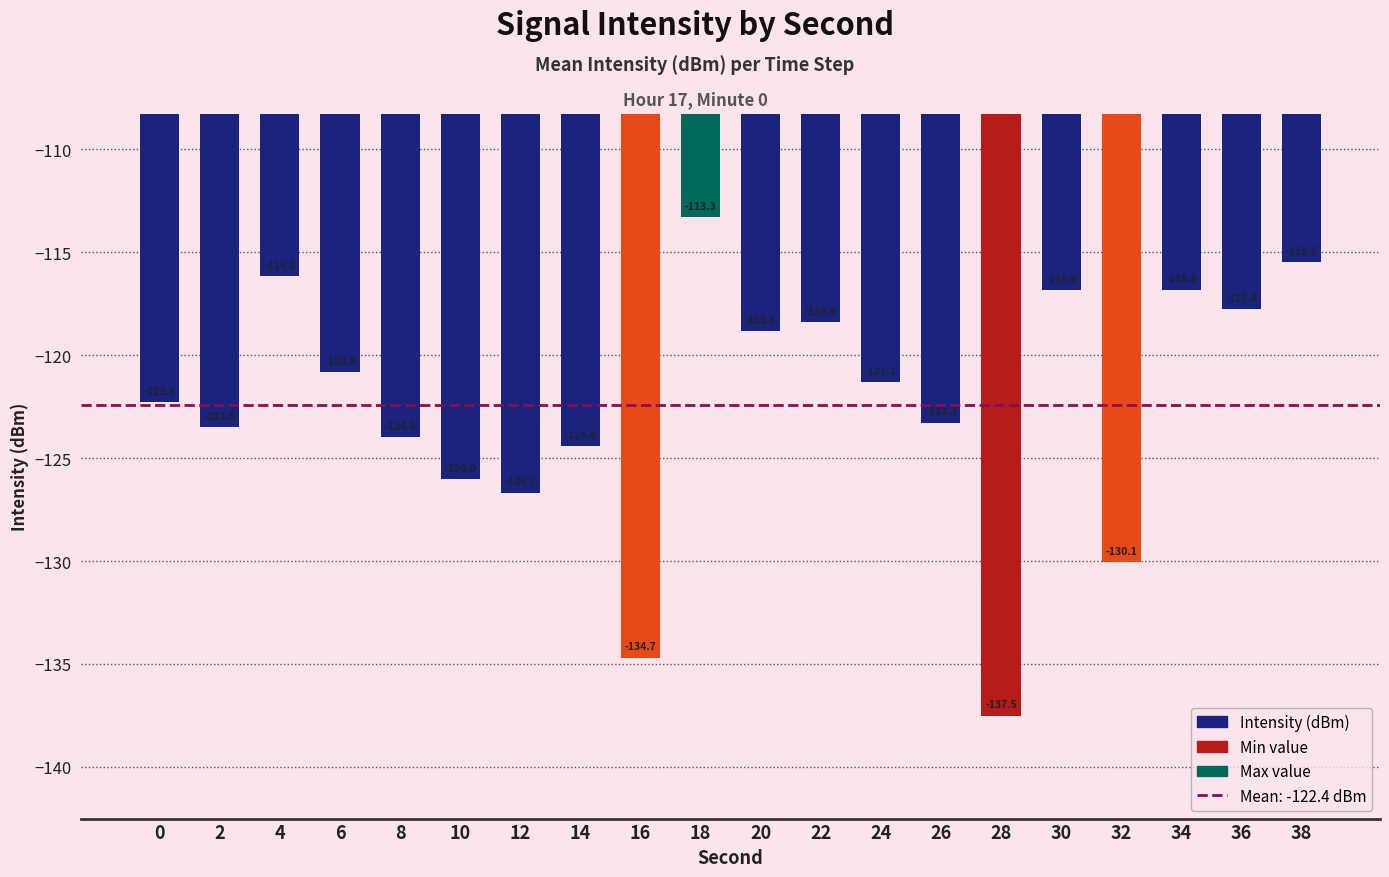

The value at 2 is -123.5. True or false?

True